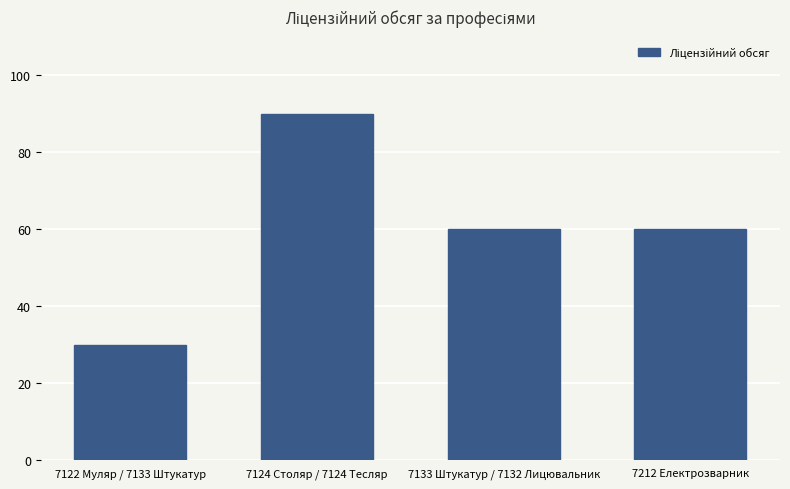

Reading right to left, extract all data points from this chart.

60	60	90	30